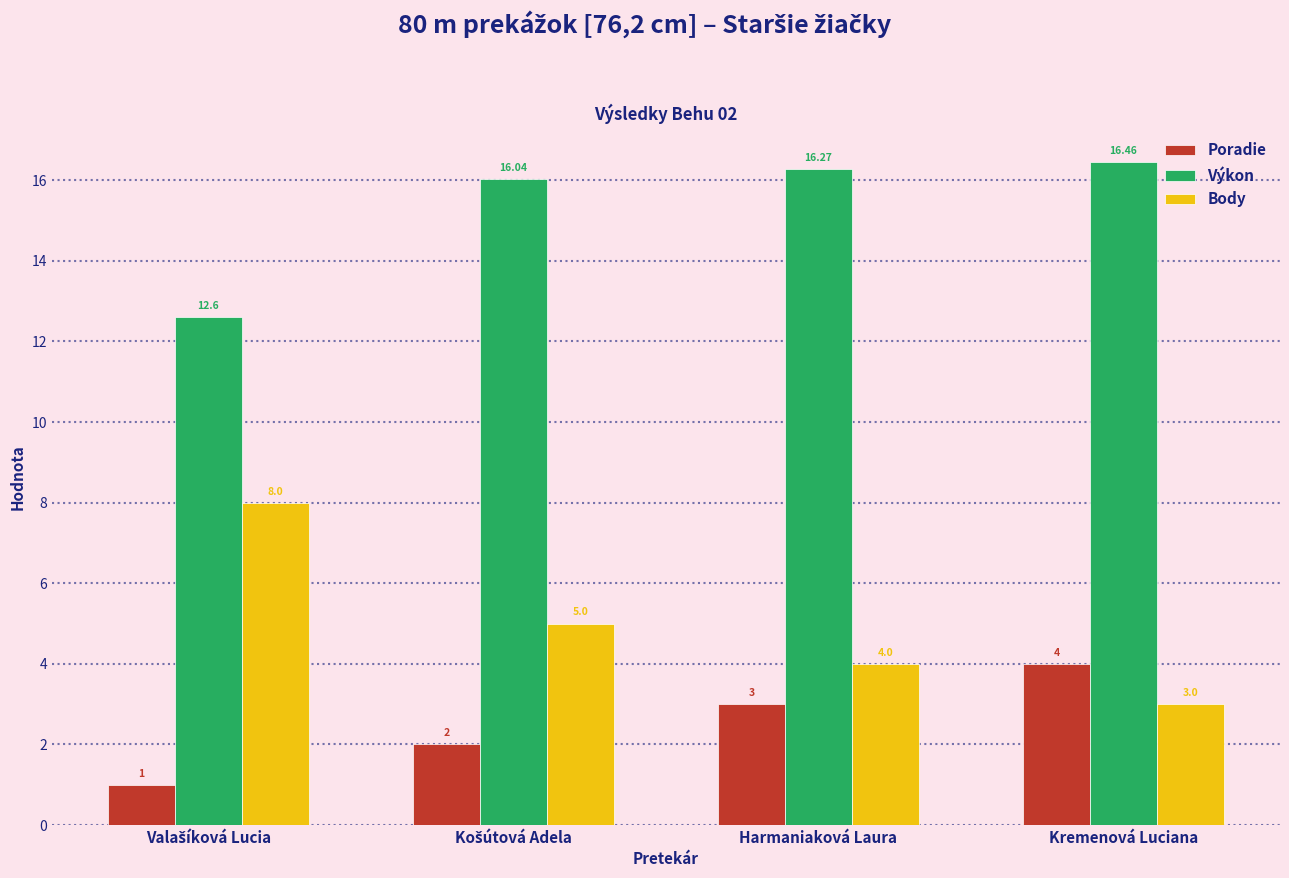

Which category has the highest value across all series?

Kremenová Luciana